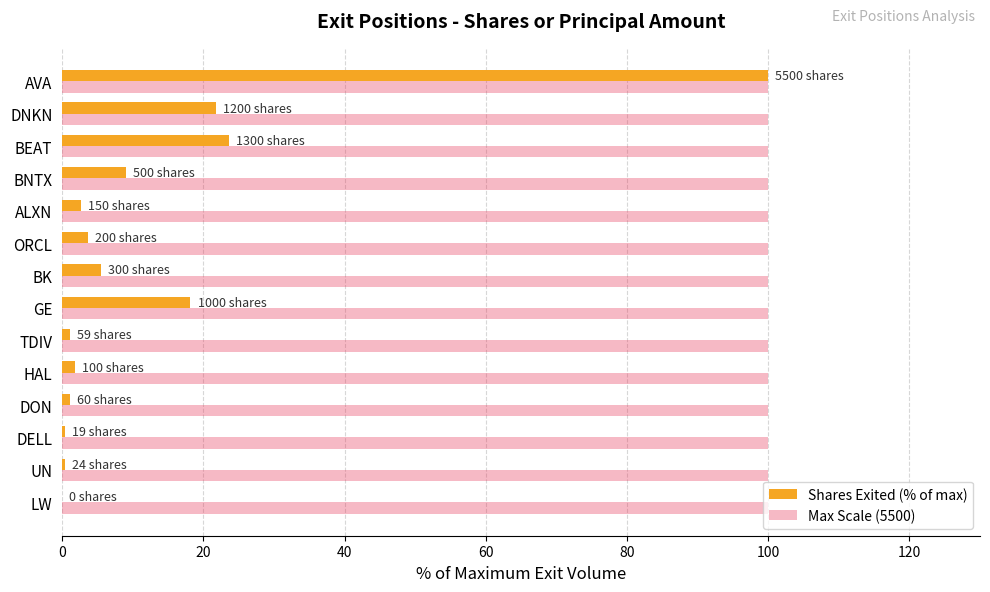

At which category is the sum across all series the highest?

AVA